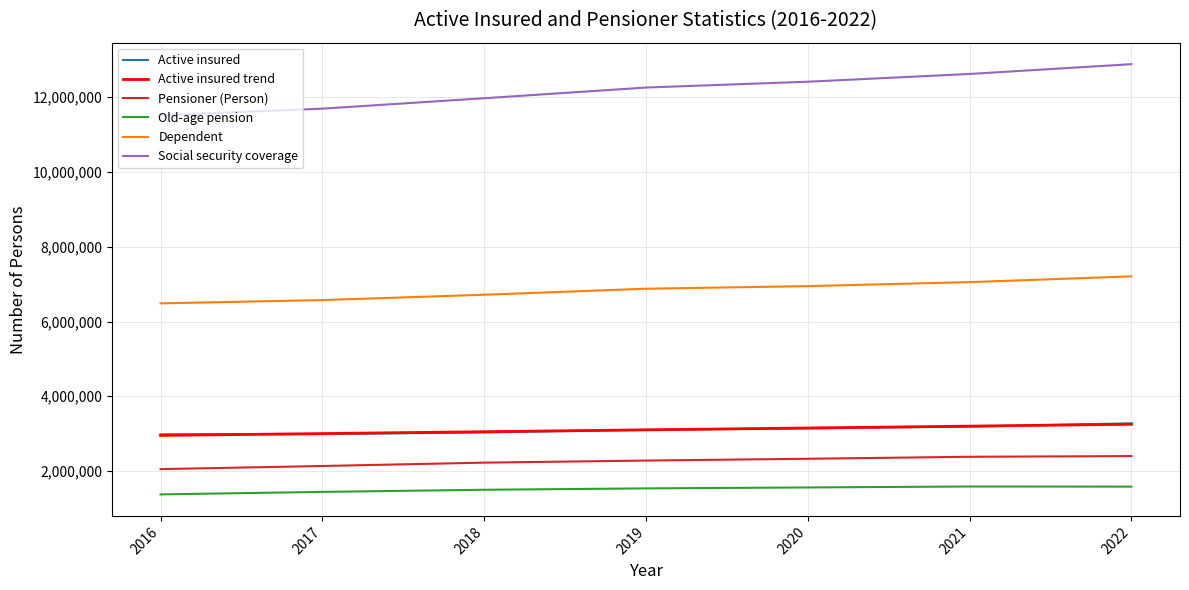

What is the difference between the Active insured values at 2018 and 2016?

50753.0